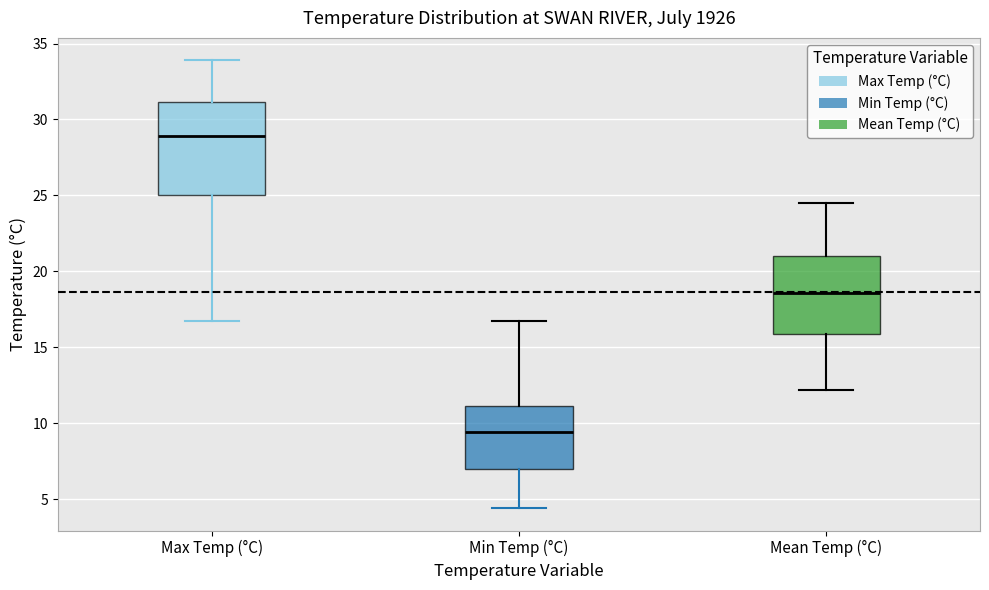

Reading left to right, read every box against the y-axis: the position of its median line, the range the box covers, and the ends of its whiskers. The values are not printed on the chart, so give them approximately, as read against the axis.

Max Temp (°C): median 29.0, box 25.0 to 31.0, whiskers 16.5 to 34.0
Min Temp (°C): median 9.5, box 7.0 to 11.0, whiskers 4.5 to 16.5
Mean Temp (°C): median 18.5, box 16.0 to 21.0, whiskers 12.0 to 24.5